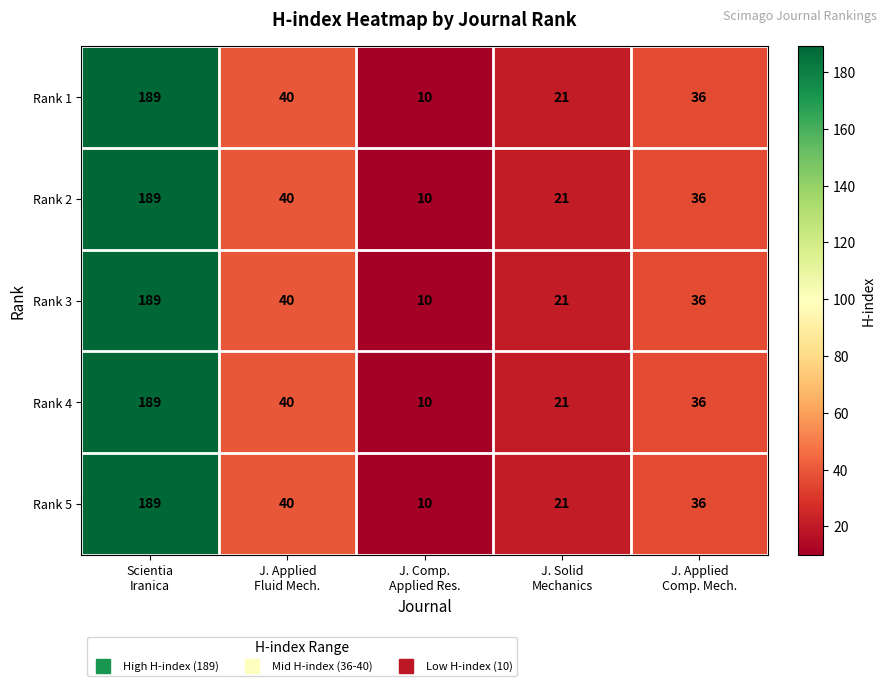

What is the difference between the maximum and minimum values in the Rank 5 series?

179